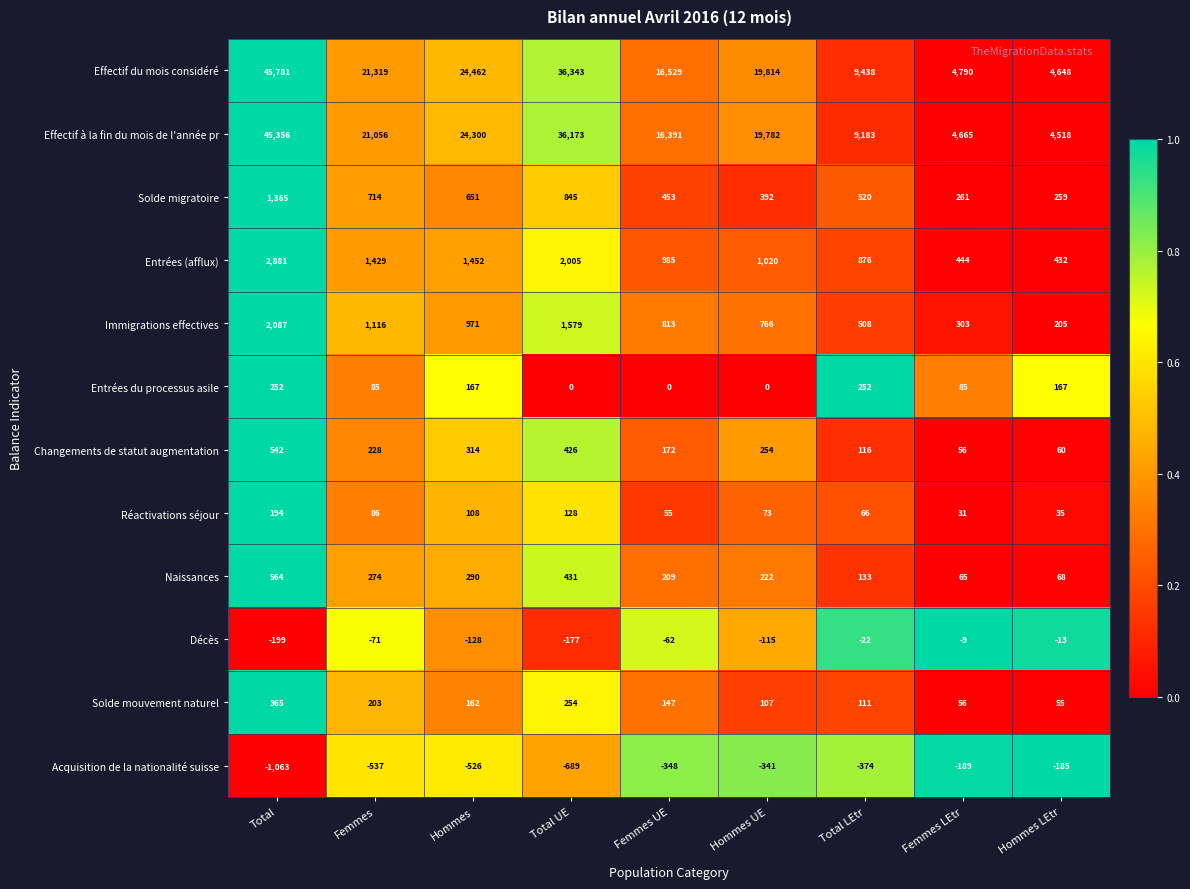

What is the sum of the Solde migratoire values at Femmes and Total?

2079